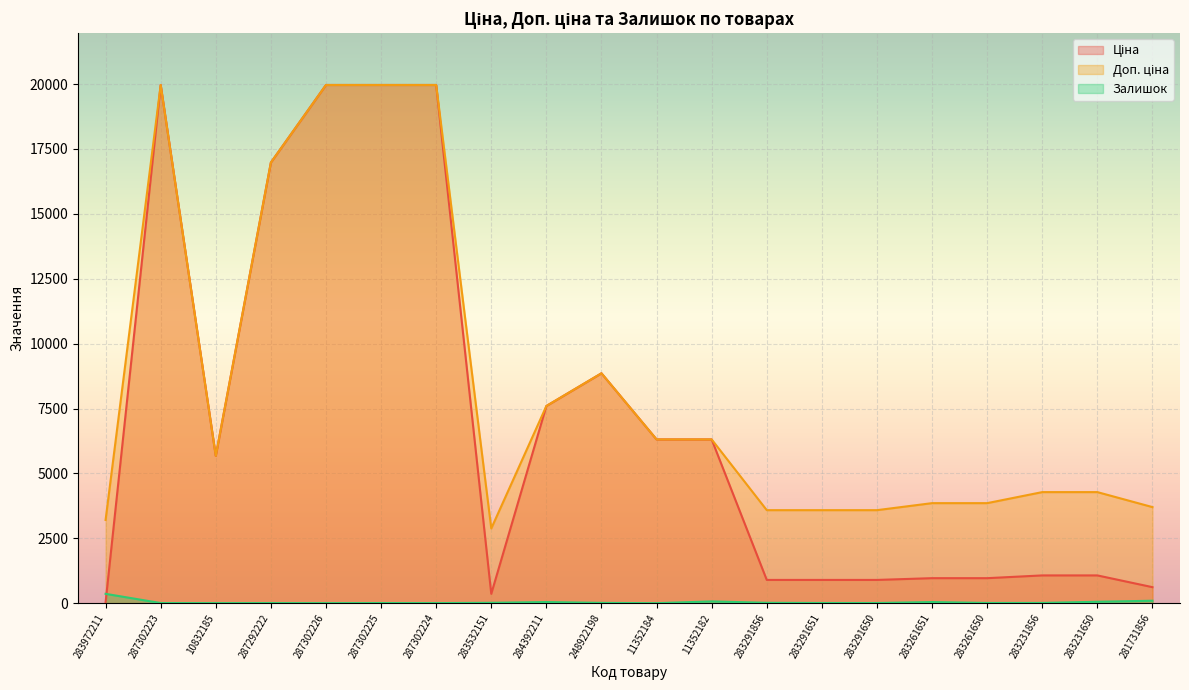

At which label does Доп. ціна first exceed 5673?

287302223